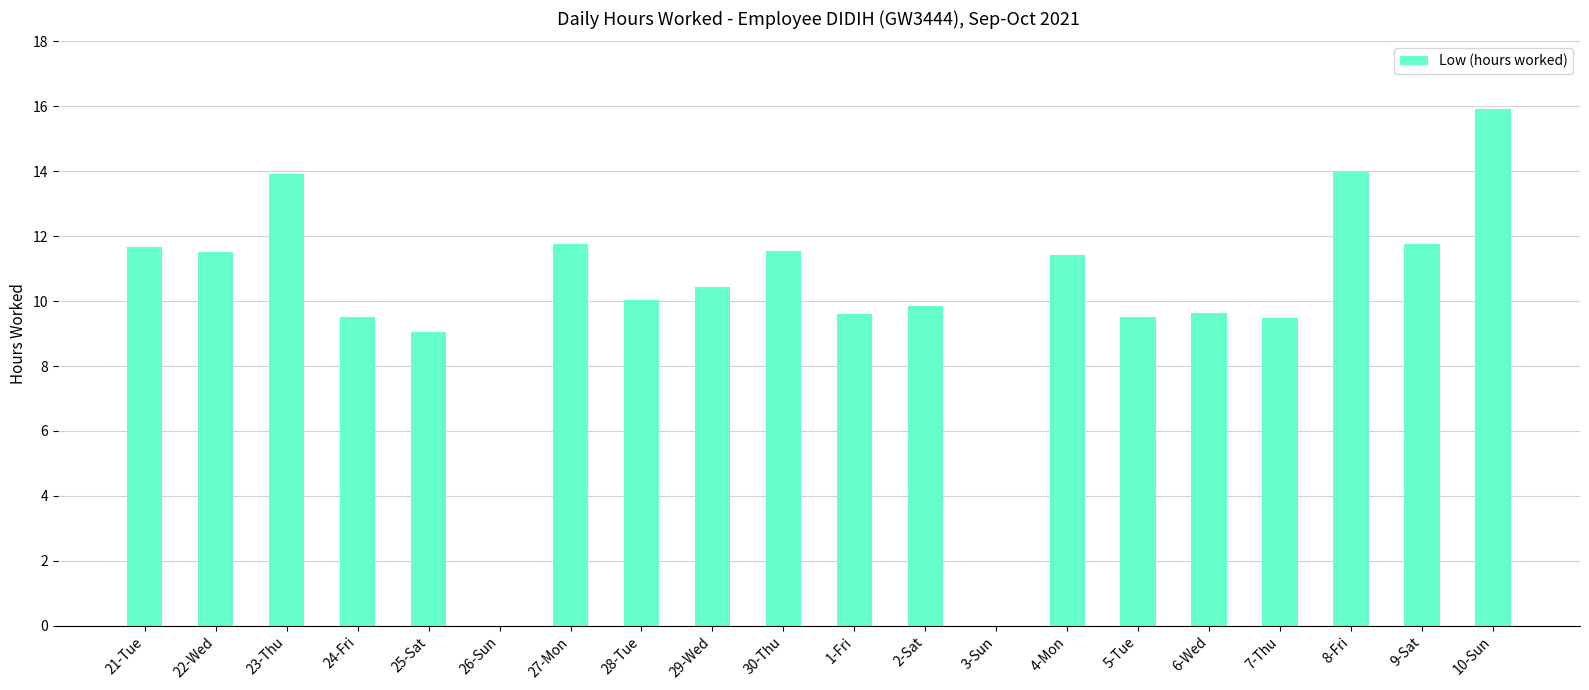

Which has a higher value, 10-Sun or 24-Fri?

10-Sun